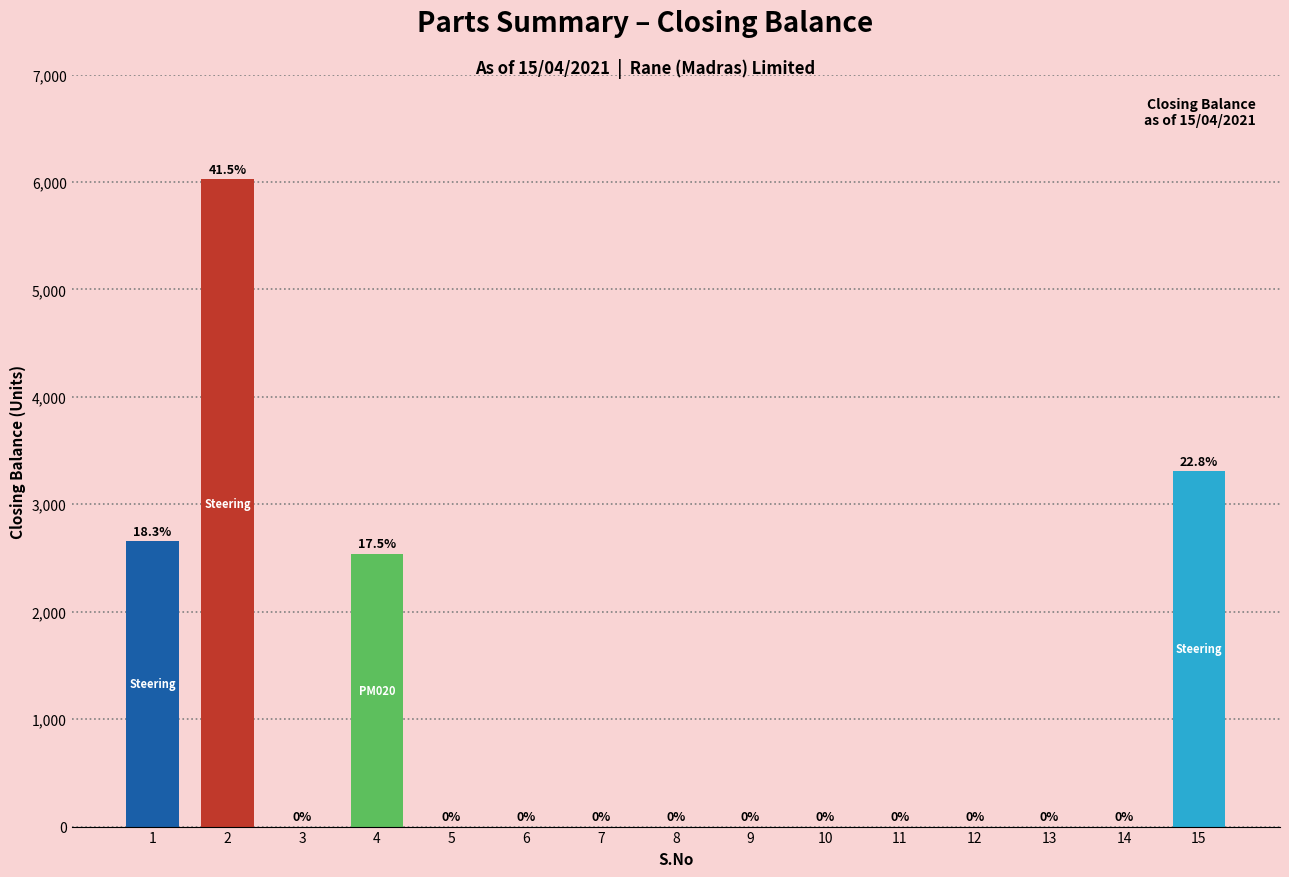

Which label corresponds to the largest value in the chart?

2